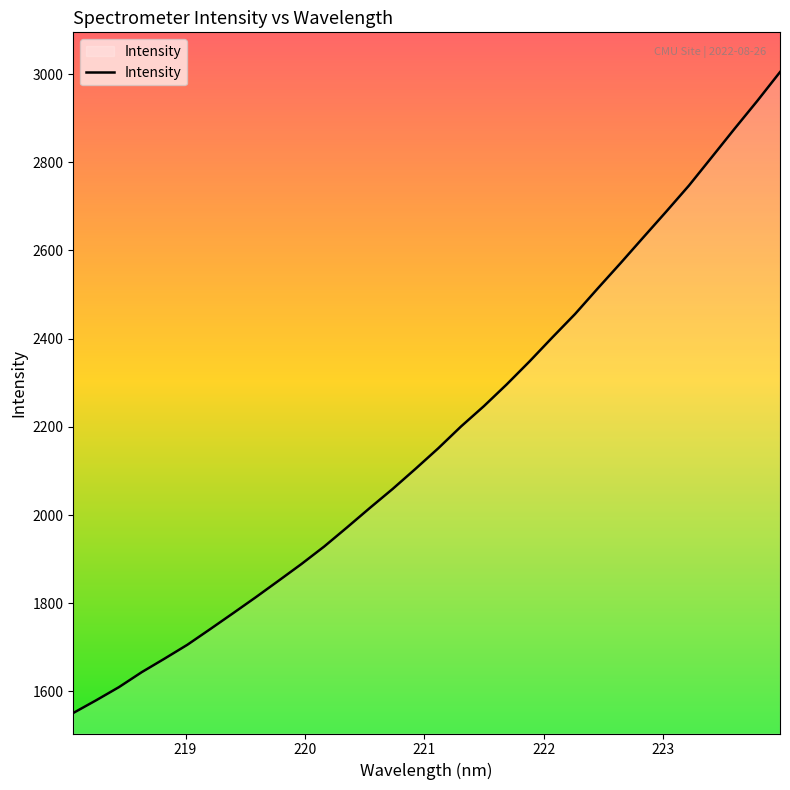

How many lines are shown in the chart?

1